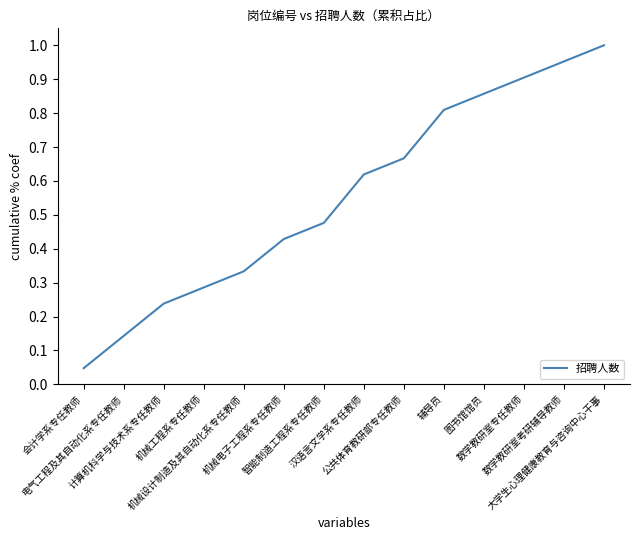

Rank the categories by value from highest to lowest.

大学生心理健康教育与咨询中心干事, 数学教研室考研辅导教师, 数学教研室专任教师, 图书馆馆员, 辅导员, 公共体育教研部专任教师, 汉语言文学系专任教师, 智能制造工程系专任教师, 机械电子工程系专任教师, 机械设计制造及其自动化系专任教师, 机械工程系专任教师, 计算机科学与技术系专任教师, 电气工程及其自动化系专任教师, 会计学系专任教师